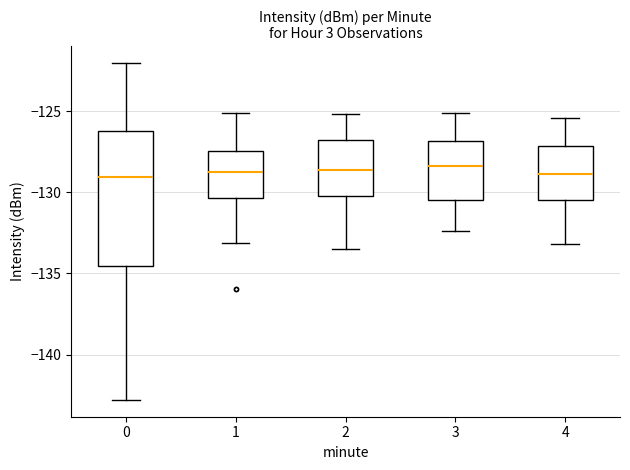

Reading left to right, read every box against the y-axis: the position of its median line, the range the box covers, and the ends of its whiskers. The values are not printed on the chart, so give them approximately, as read against the axis.

0: median -129.0, box -134.5 to -126.0, whiskers -143.0 to -122.0
1: median -129.0, box -130.5 to -127.5, whiskers -133.0 to -125.0
2: median -128.5, box -130.0 to -126.5, whiskers -133.5 to -125.0
3: median -128.5, box -130.5 to -127.0, whiskers -132.5 to -125.0
4: median -129.0, box -130.5 to -127.0, whiskers -133.0 to -125.5